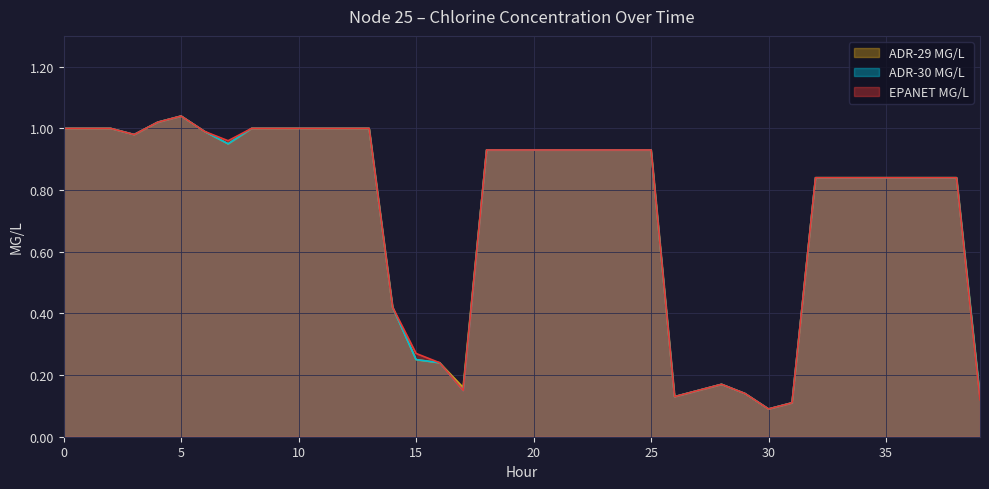

True or false: ADR-29 MG/L and ADR-30 MG/L cross at least once.

False